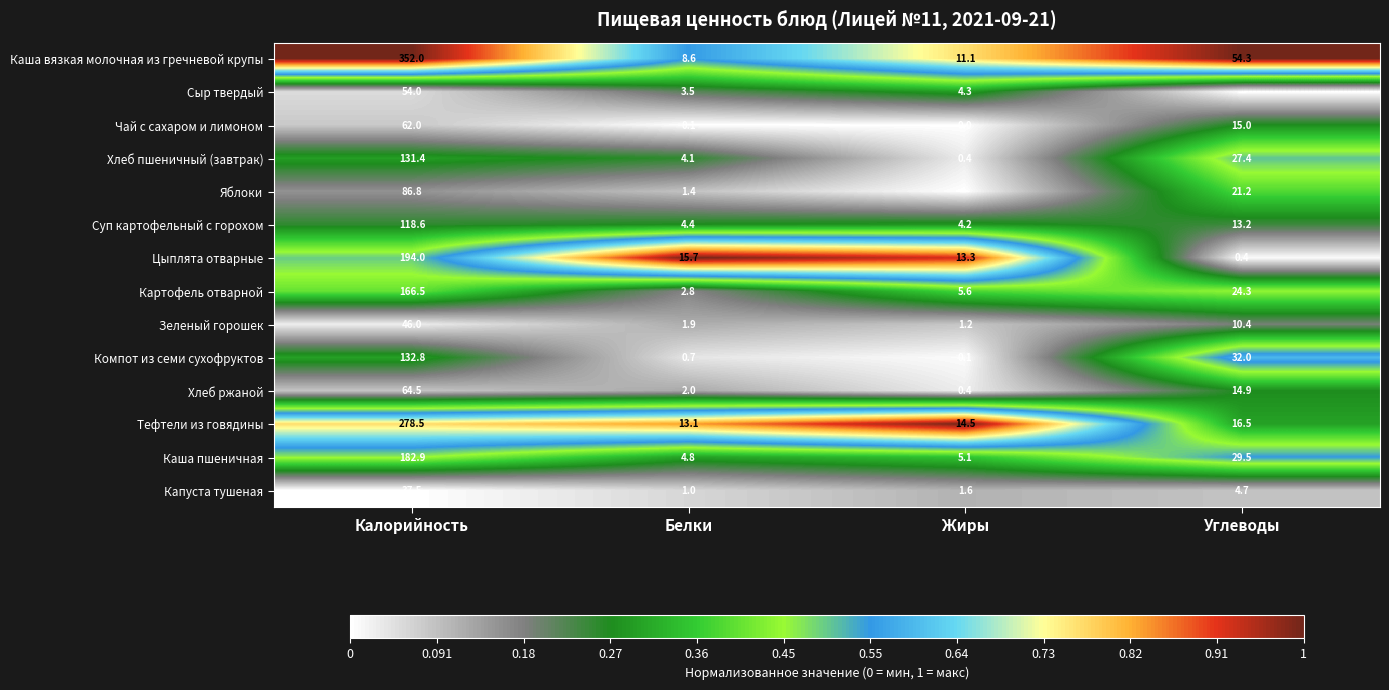

What is the difference between the maximum and minimum values in the Хлеб пшеничный (завтрак) series?

131.0